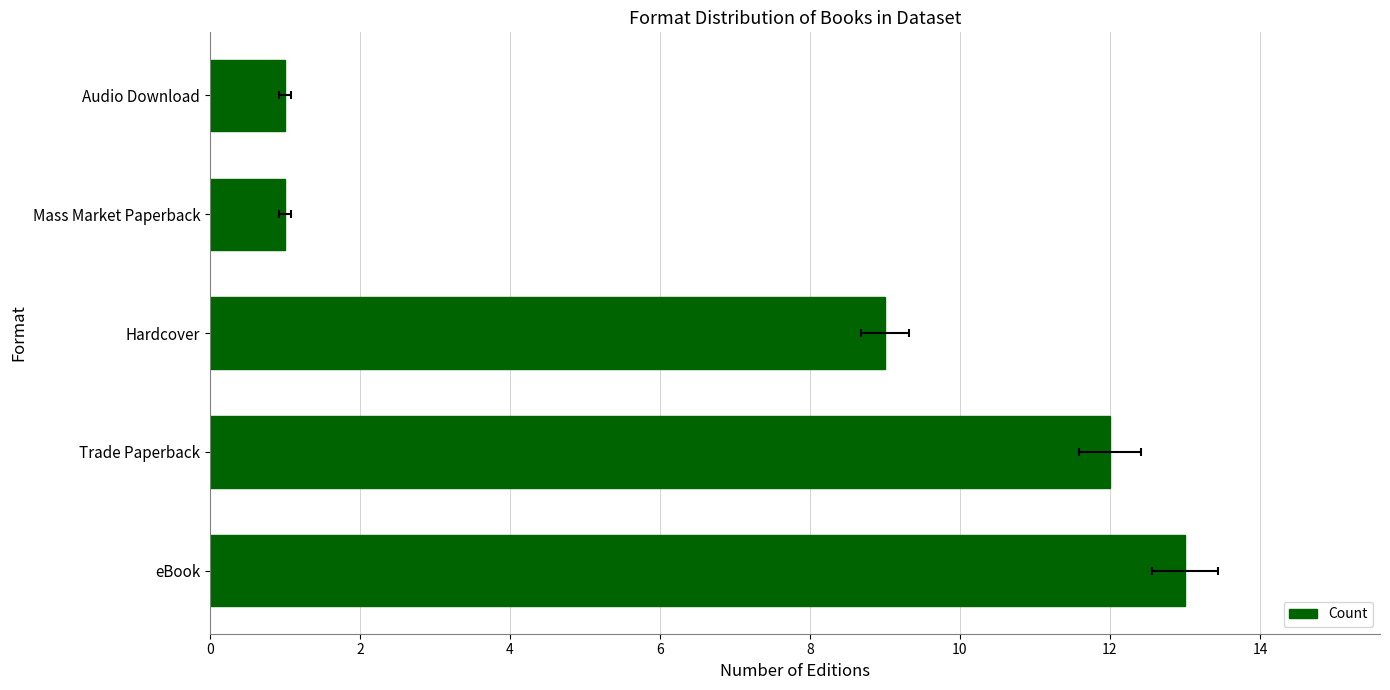

How many bars are there in total?

5